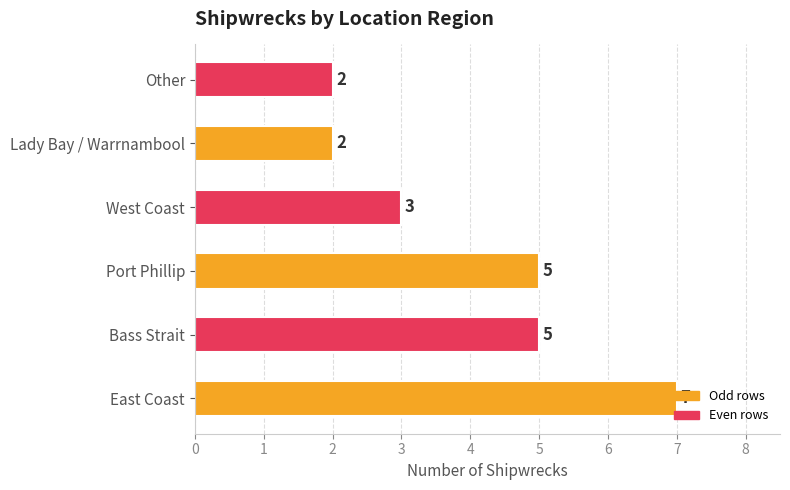

What is the change in value from Bass Strait to Other?

-3